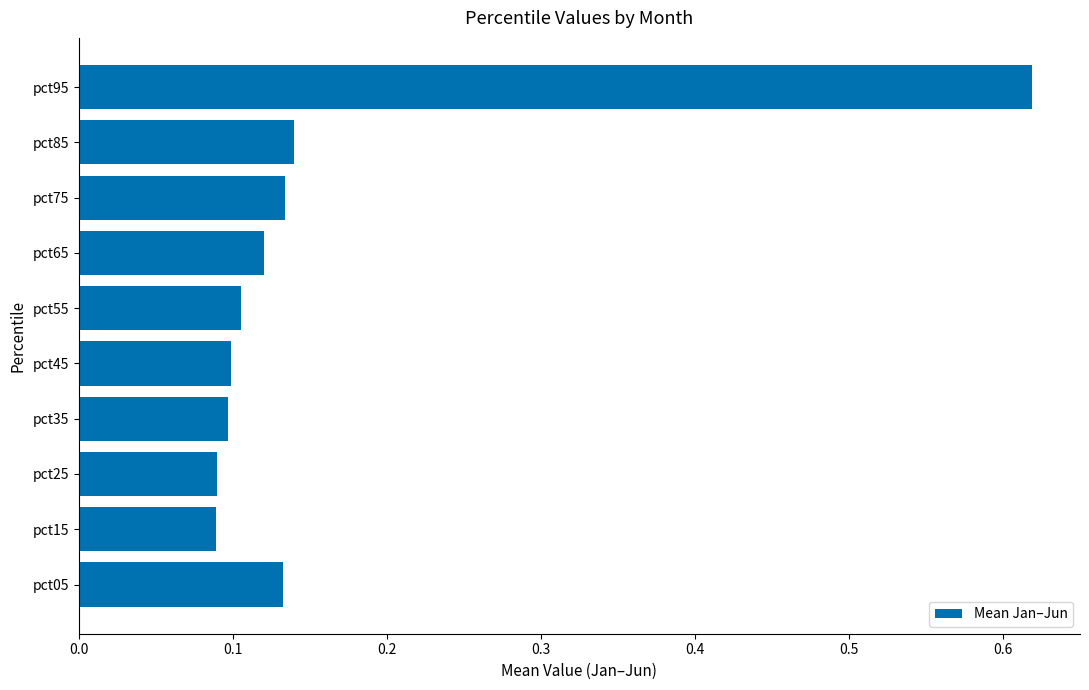

Does the chart contain stacked bars?

No